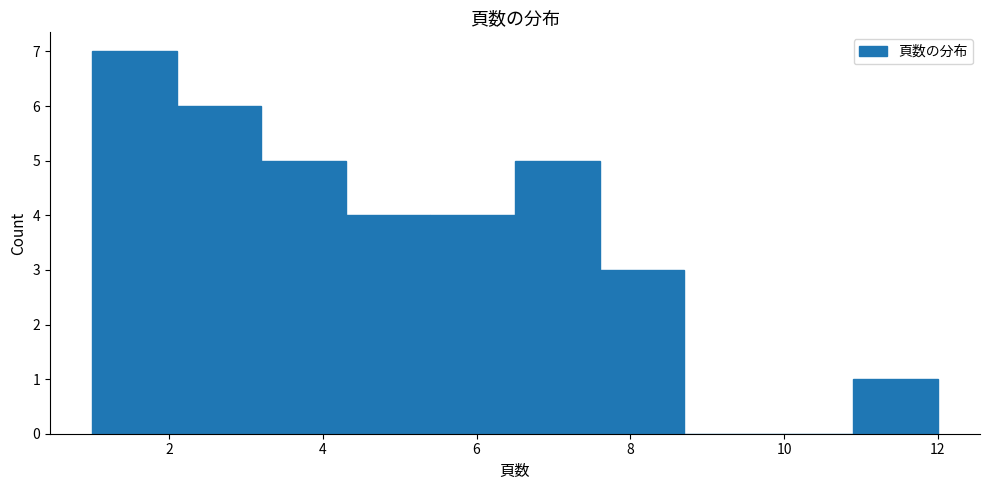

Which range on the x-axis has the tallest bar?

1.0 to 2.1